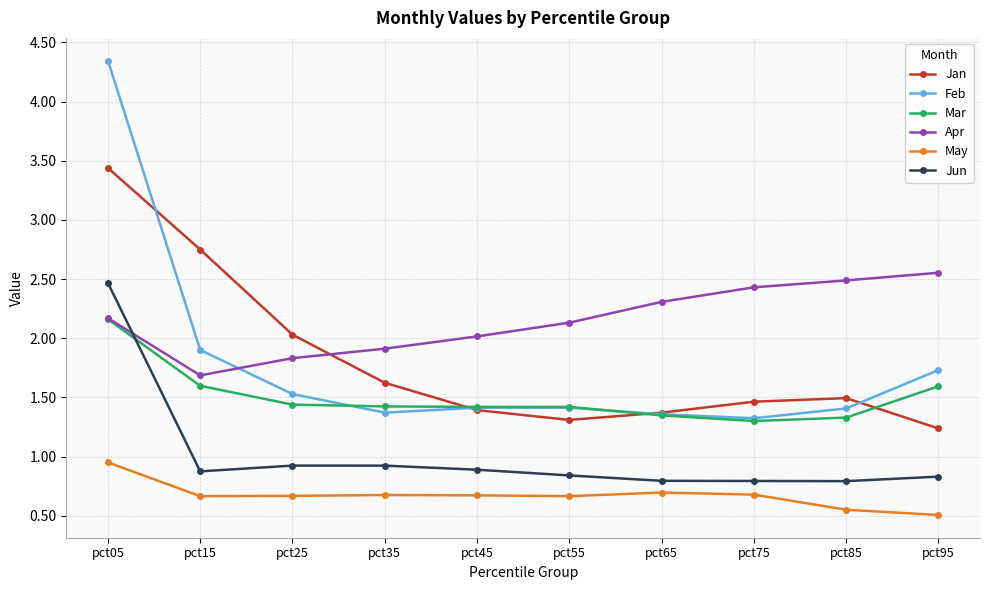

What is the total value across all series at pct75?

8.0